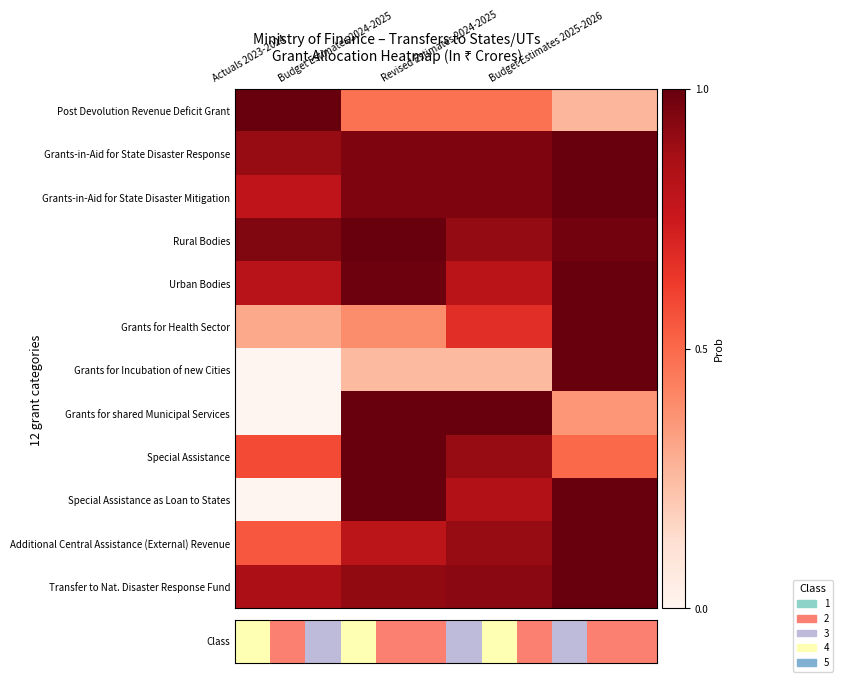

Is it true that Grants for Health Sector equals 1.2 at Revised Estimates 2024-2025?

False